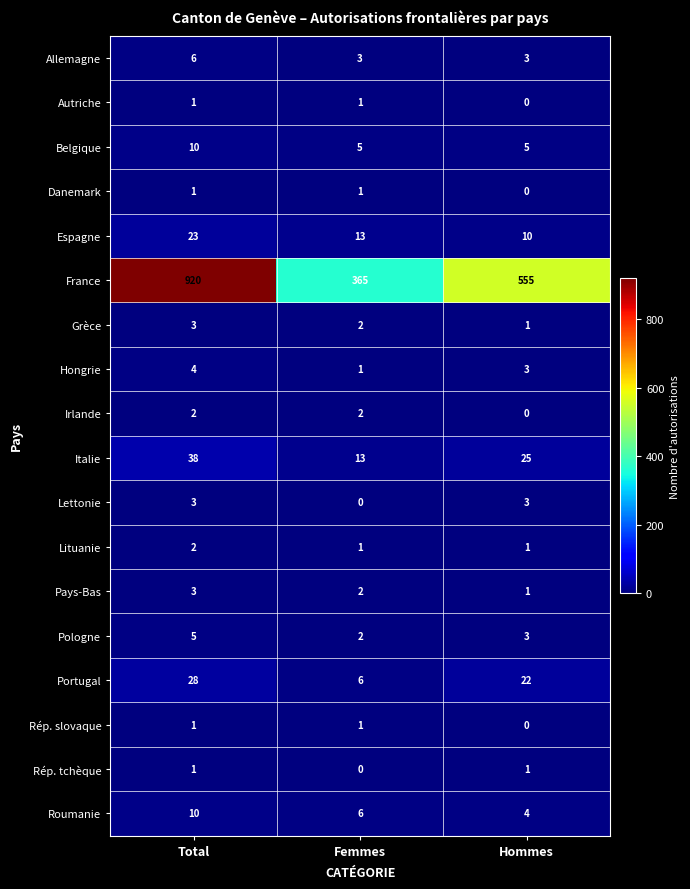

Which series changed the most between Total and Hommes?

France